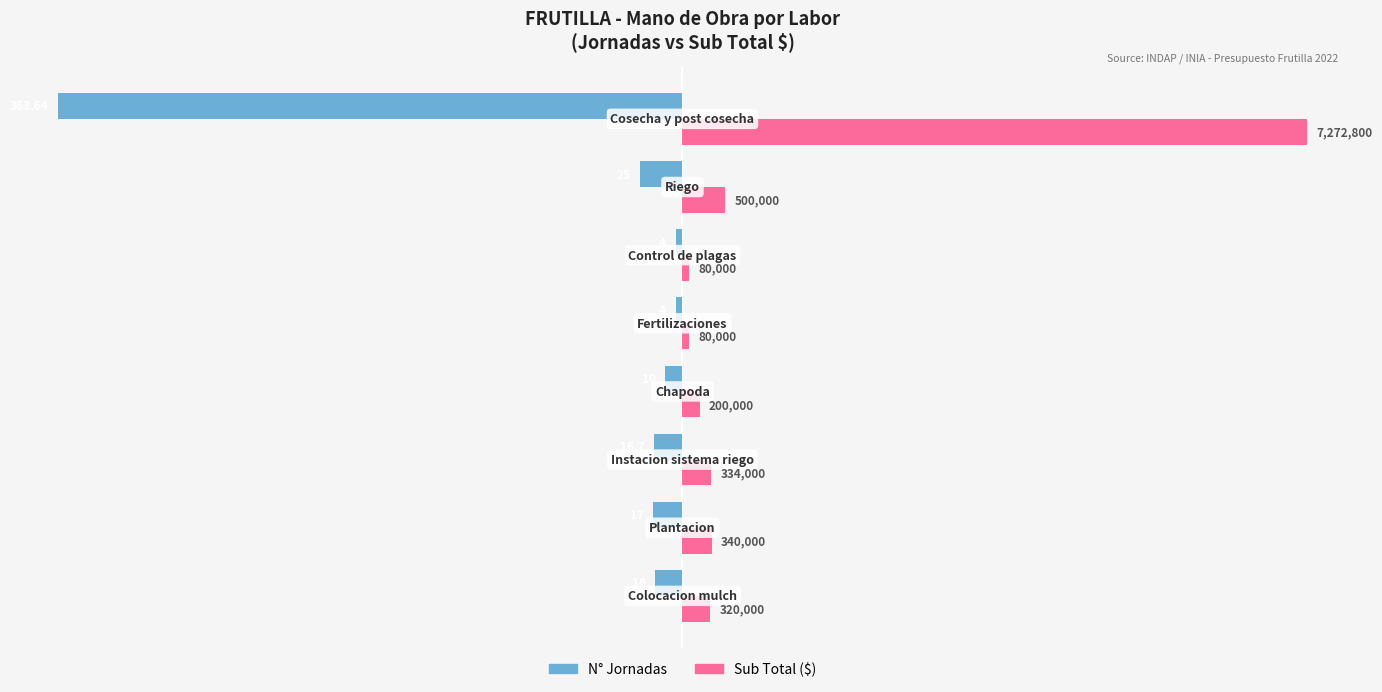

What are all the series names shown in the legend?

N° Jornadas, Sub Total ($)